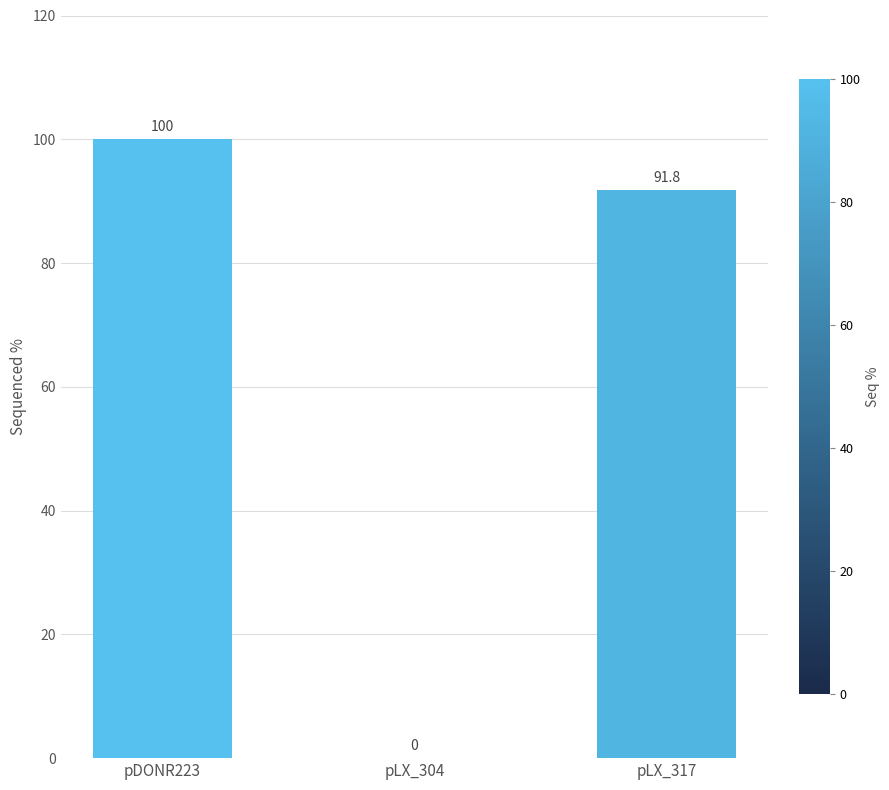

What is the maximum value shown in the chart?

100.0